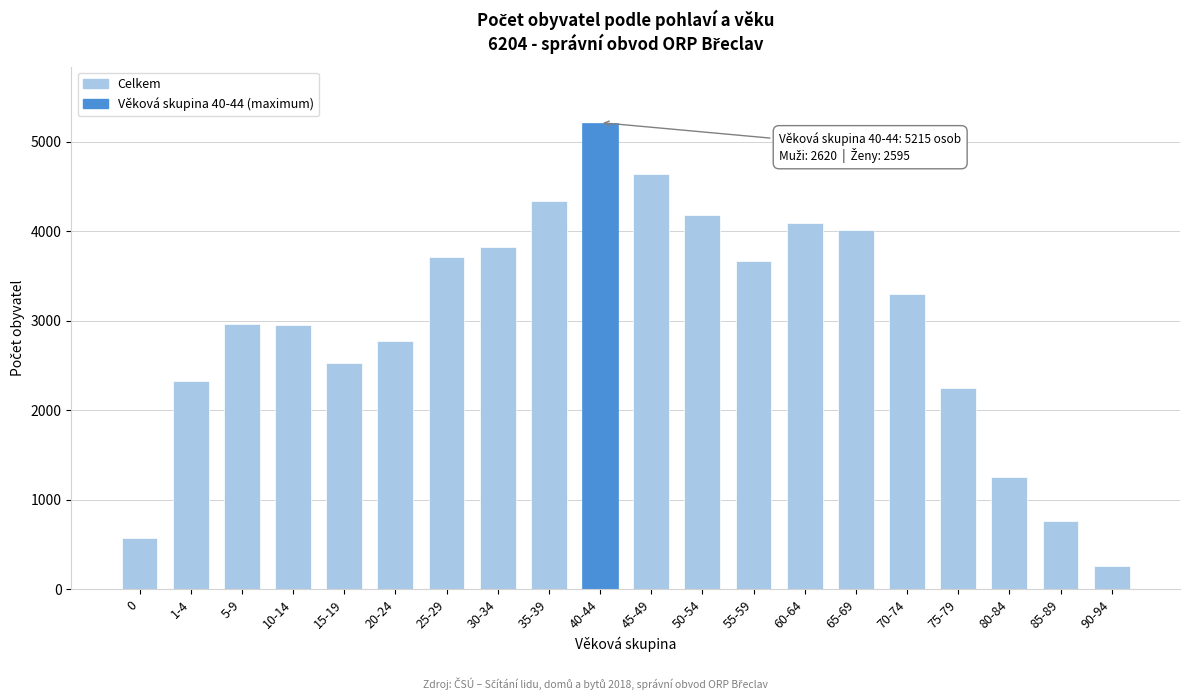

What is the maximum value shown in the chart?

5215